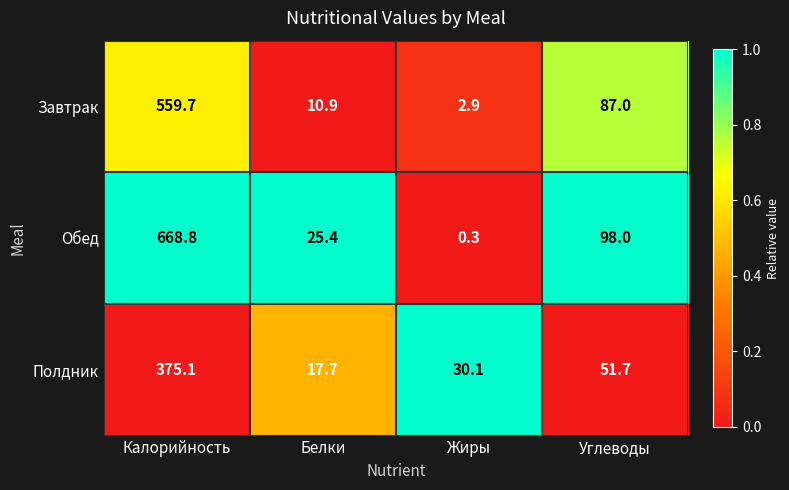

List the series in order of their peak value, highest first.

Обед, Завтрак, Полдник